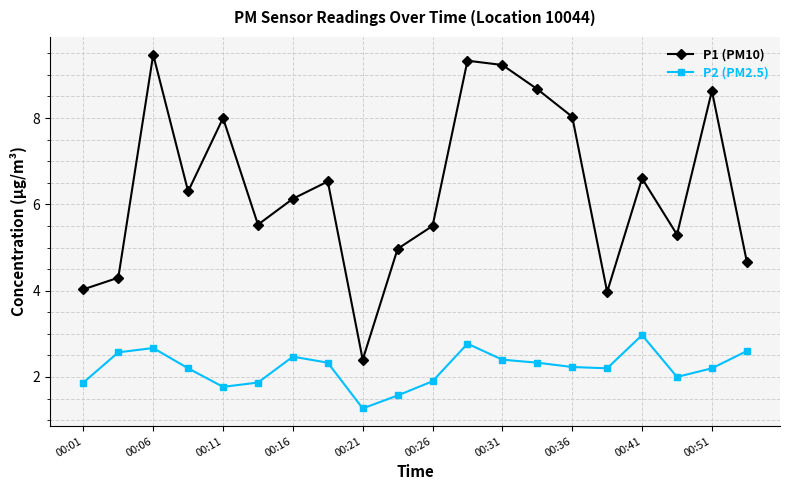

Which series has the largest total across all categories?

P1 (PM10)